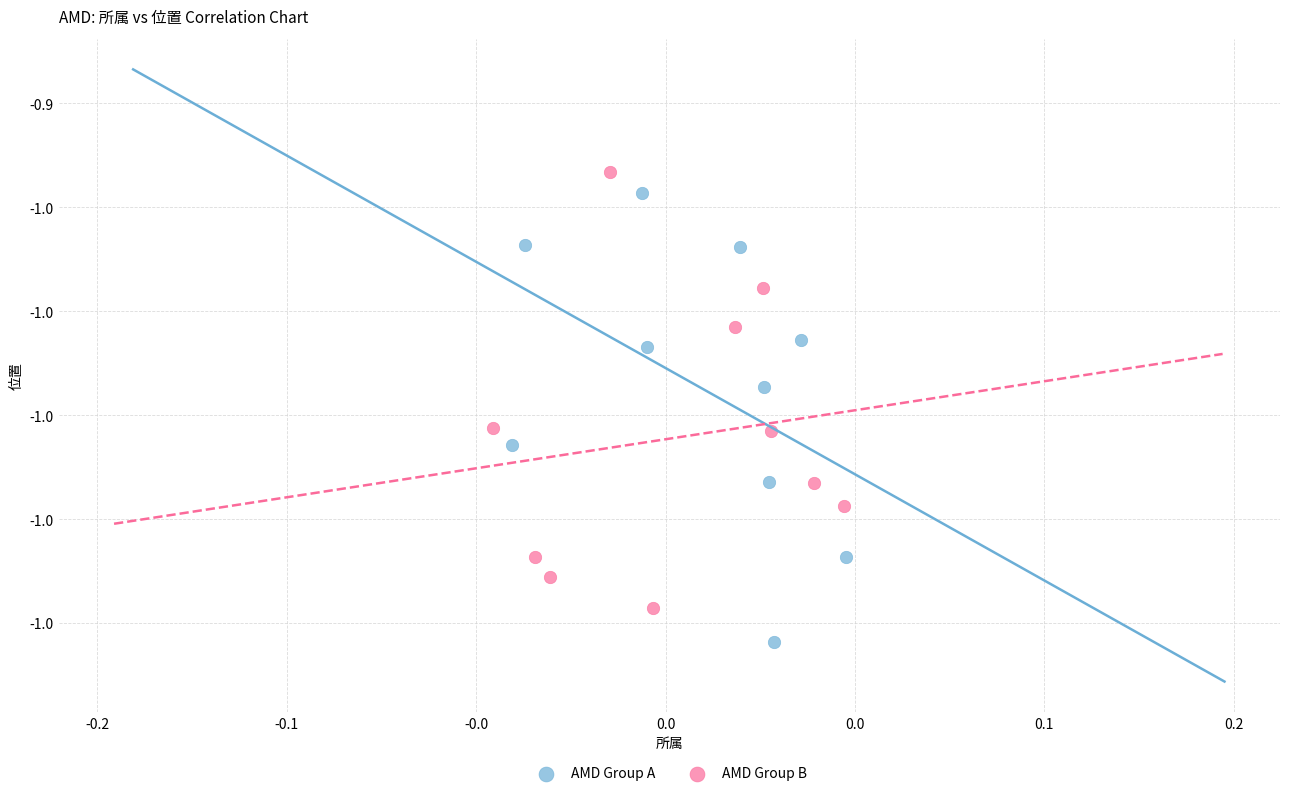

What are all the series names shown in the legend?

AMD Group A, AMD Group B